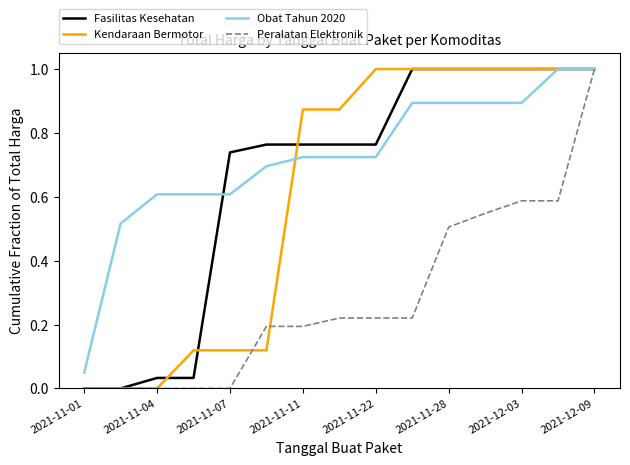

At how many categories does at least one series exceed 0?

15